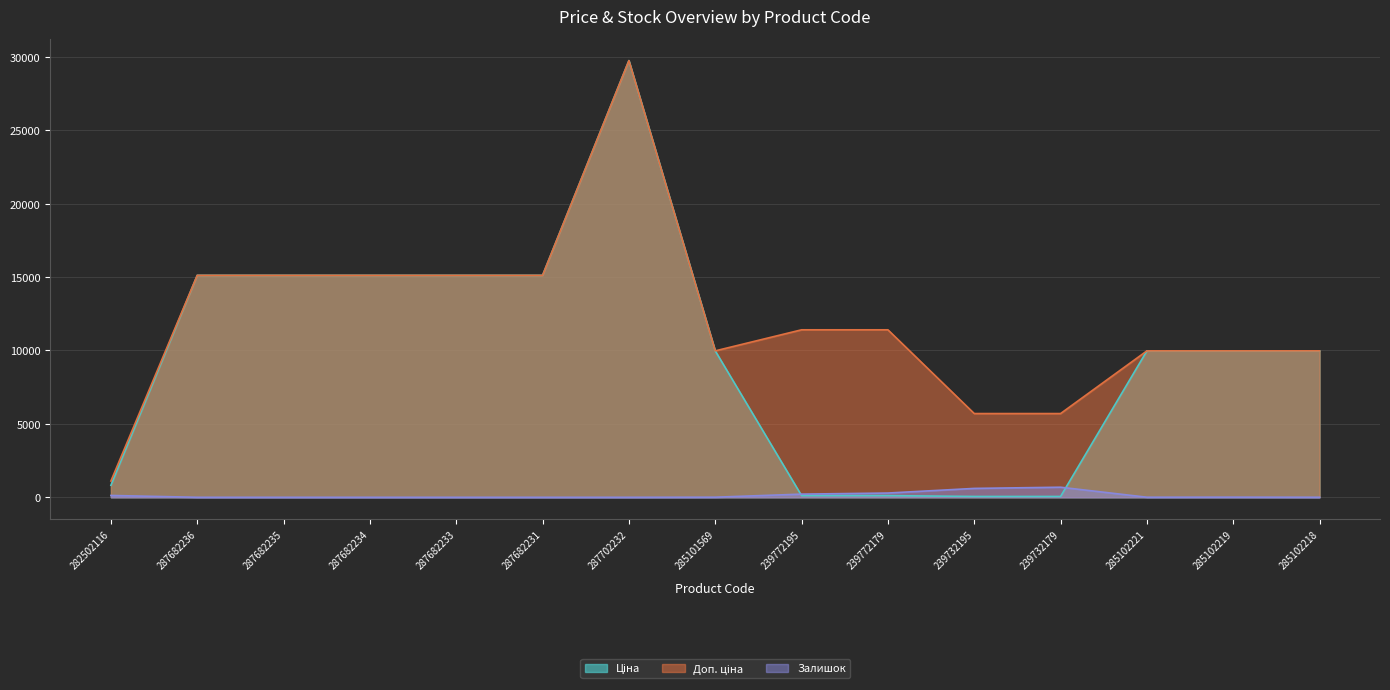

Reading left to right, extract all data points from this chart.

Ціна: 282502116=818.5	287682236=15120.0	287682235=15120.0	287682234=15120.0	287682233=15120.0	287682231=15120.0	287702232=29747.2	285101569=9975.0	239772195=114.1	239772179=114.1	239732195=57.0	239732179=57.0	285102221=9975.0	285102219=9975.0	285102218=9975.0
Доп. ціна: 282502116=1109.2	287682236=15120.0	287682235=15120.0	287682234=15120.0	287682233=15120.0	287682231=15120.0	287702232=29747.2	285101569=9975.0	239772195=11410.0	239772179=11410.0	239732195=5705.0	239732179=5705.0	285102221=9975.0	285102219=9975.0	285102218=9975.0
Залишок: 282502116=125.0	287682236=0.0	287682235=0.0	287682234=0.0	287682233=0.0	287682231=0.0	287702232=0.0	285101569=7.0	239772195=215.0	239772179=290.0	239732195=605.0	239732179=686.0	285102221=5.0	285102219=9.0	285102218=3.0